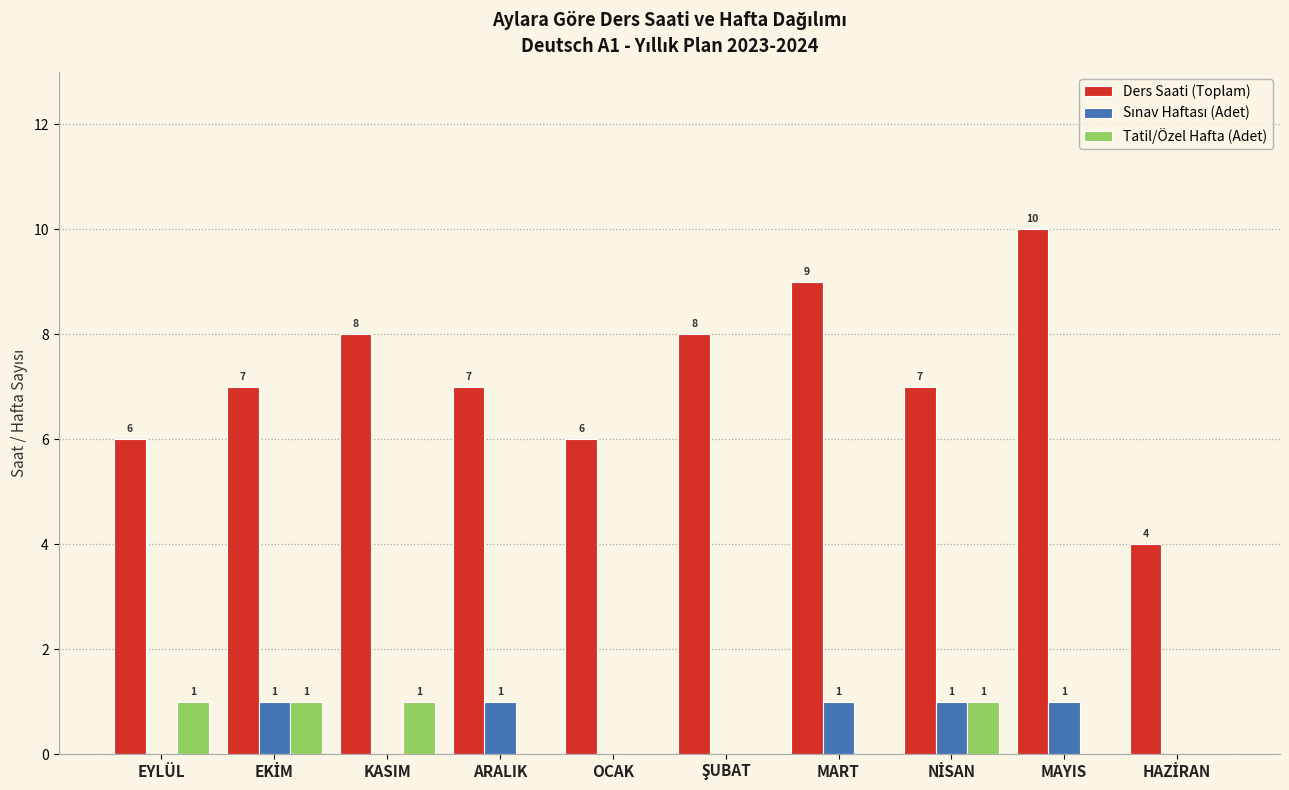

How many positive values does the Tatil/Özel Hafta (Adet) series have?

4